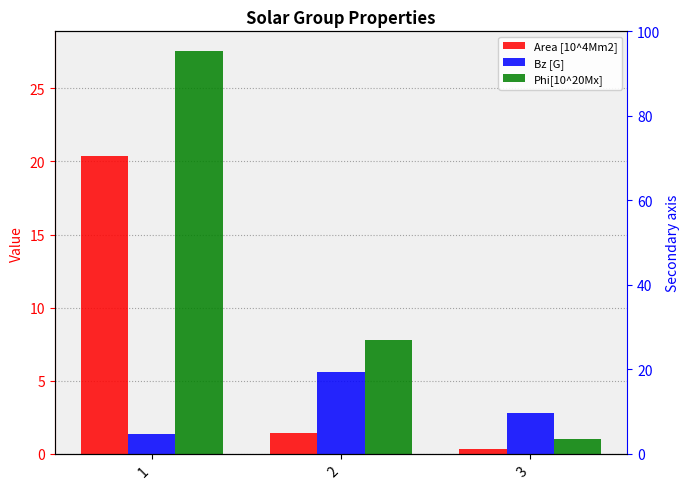

Which category has the lowest value across all series?

3